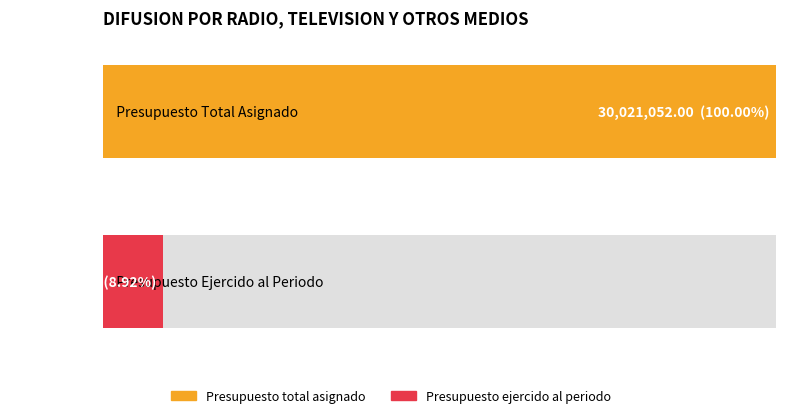

At DIFUSION POR RADIO (Ejercido), list the series in order from smallest to largest.

Presupuesto ejercido, Presupuesto total asignado